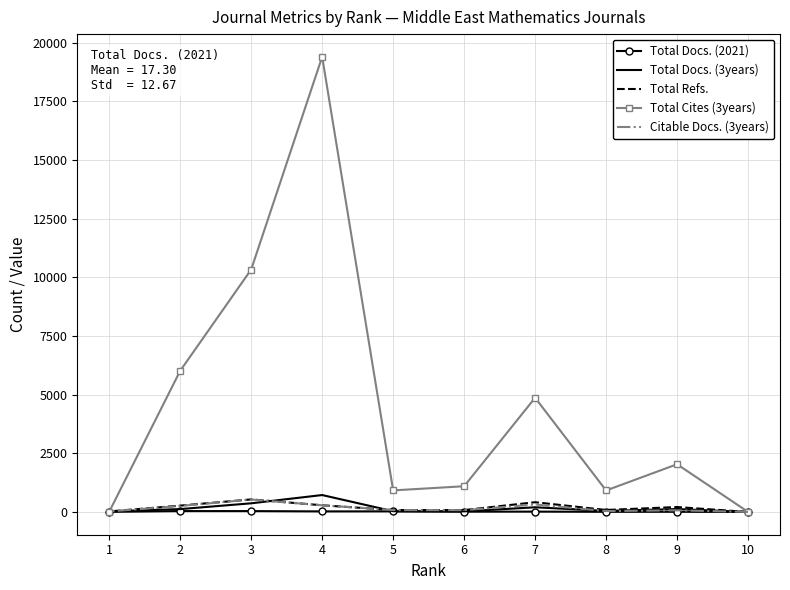

The Citable Docs. (3years) series shows 2 at 10. True or false?

True